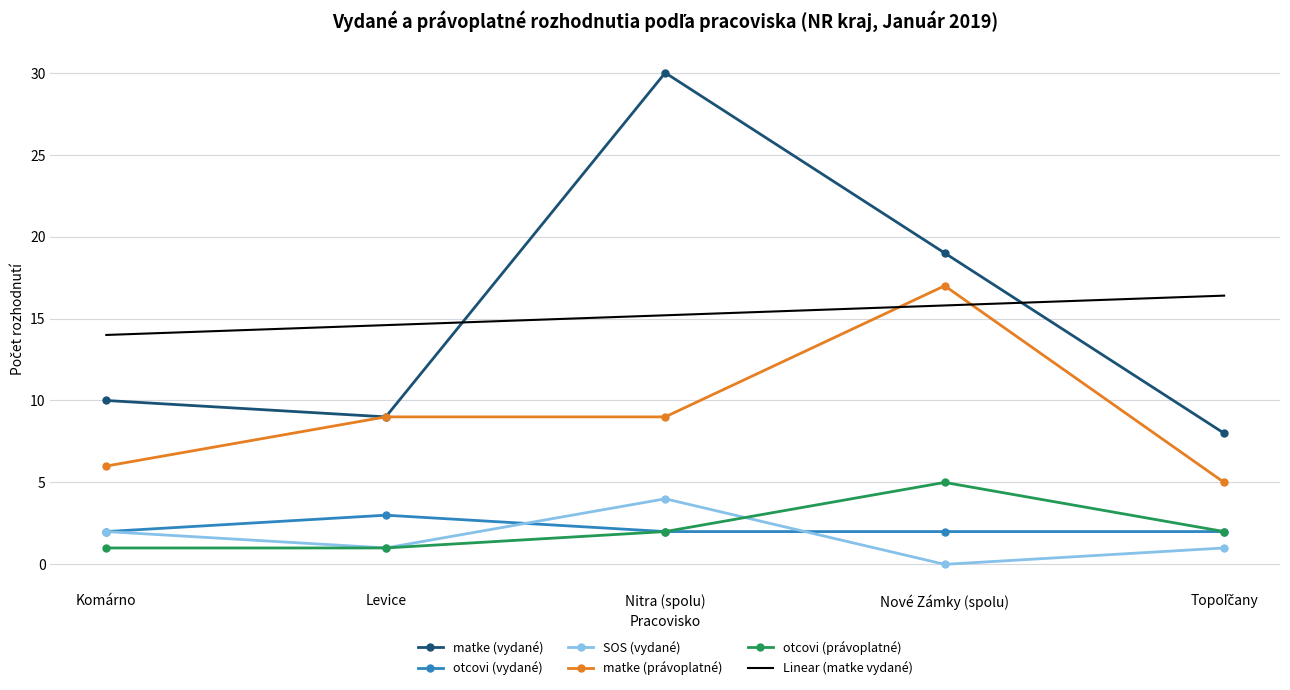

Is it true that matke (právoplatné) equals 1.9 at Nitra (spolu)?

False